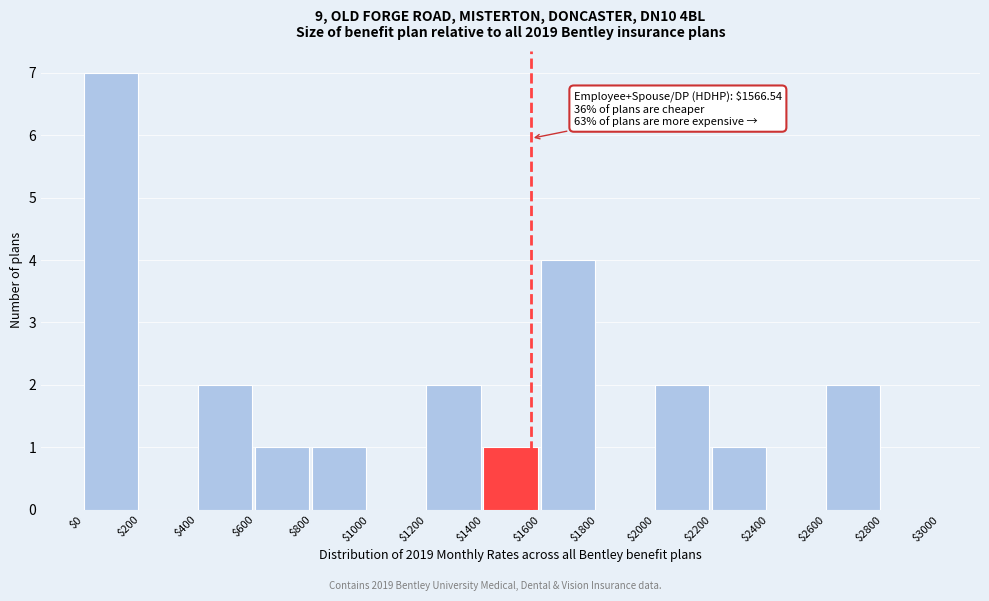

Over which range of the x-axis is the bar tallest?

$0 to $200